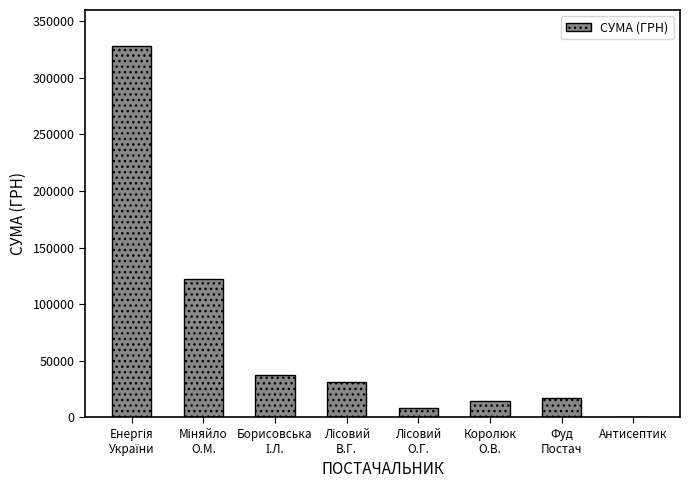

What is the maximum value shown in the chart?

328280.4